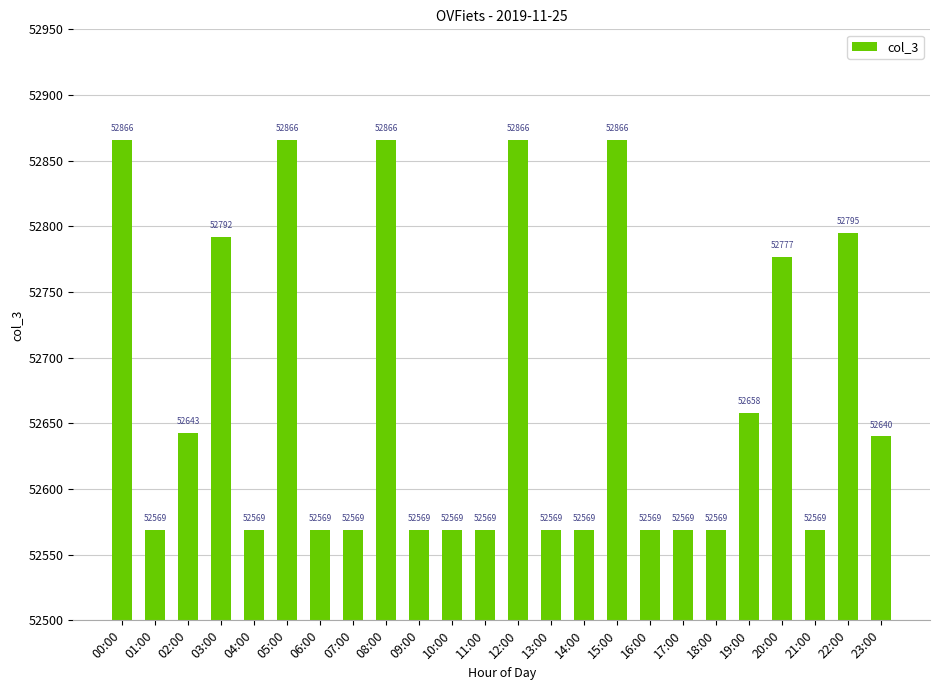

Reading right to left, list all the values displayed in this chart.

52640	52795	52569	52777	52658	52569	52569	52569	52866	52569	52569	52866	52569	52569	52569	52866	52569	52569	52866	52569	52792	52643	52569	52866